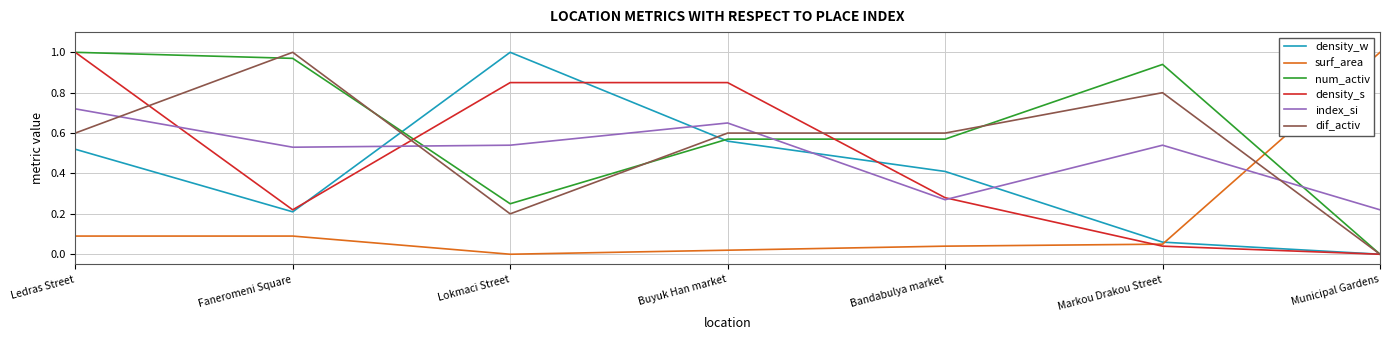

Between Buyuk Han market and Municipal Gardens, which series saw the biggest shift?

surf_area